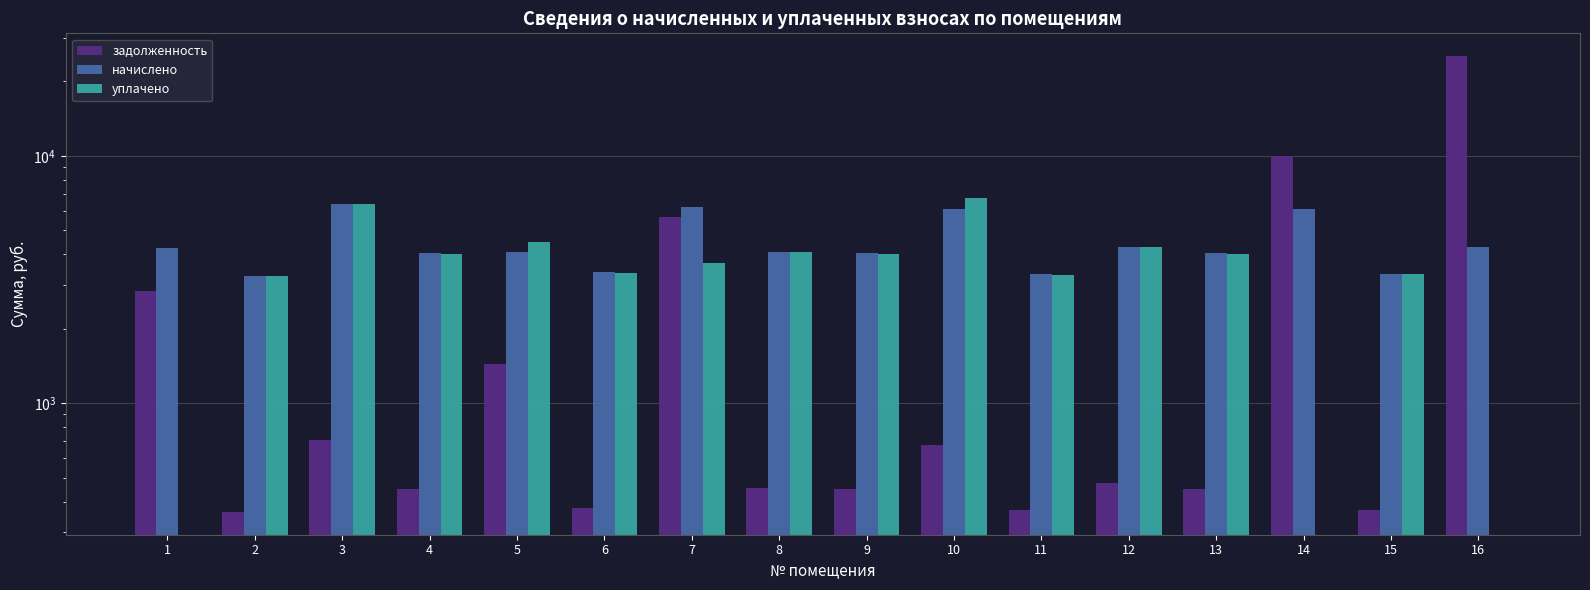

Between 9 and 10, which series saw the biggest shift?

уплачено